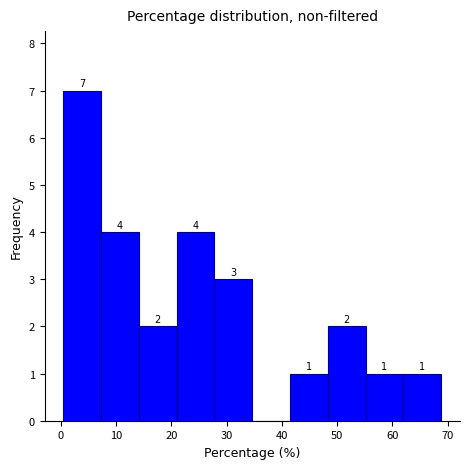

Over which range of the x-axis is the bar tallest?

1 to 7